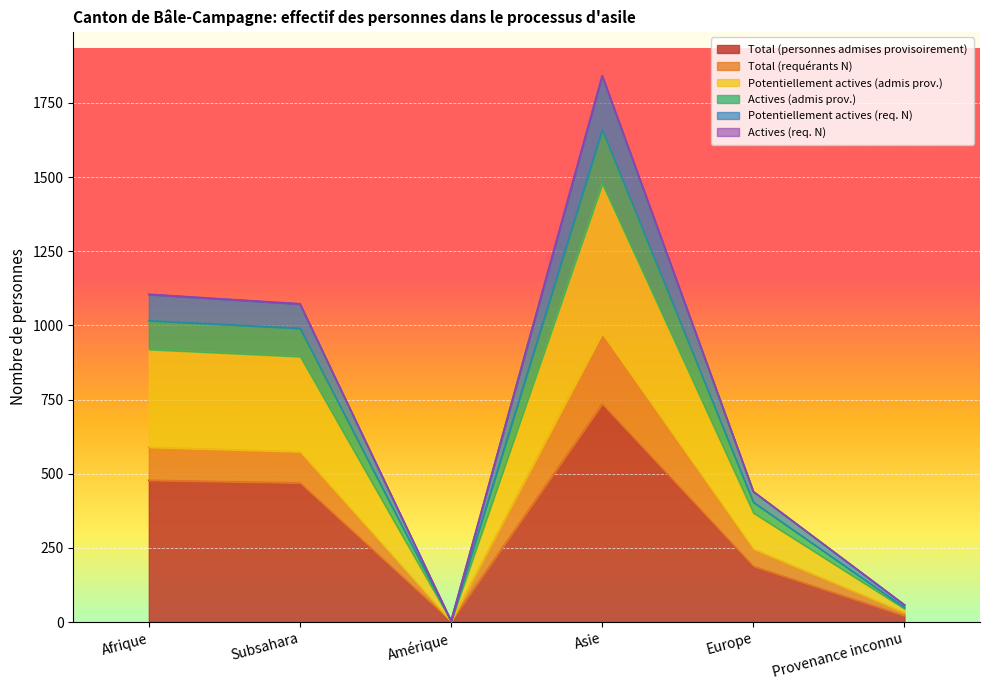

What position from the left is Provenance inconnu?

6